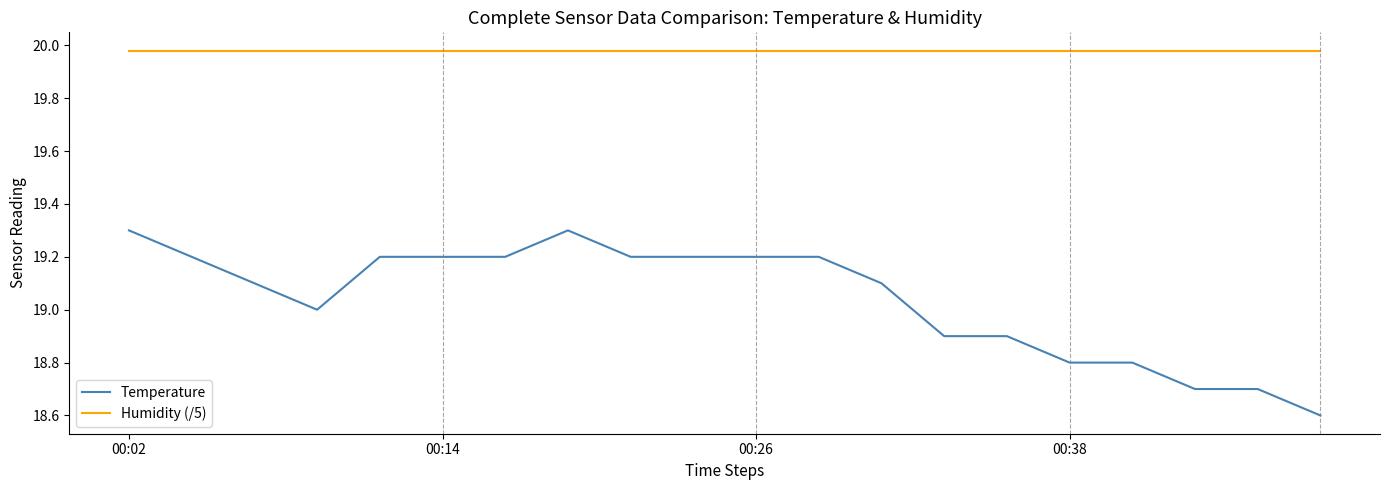

List the series in order of their overall mean, highest first.

Humidity (/5), Temperature